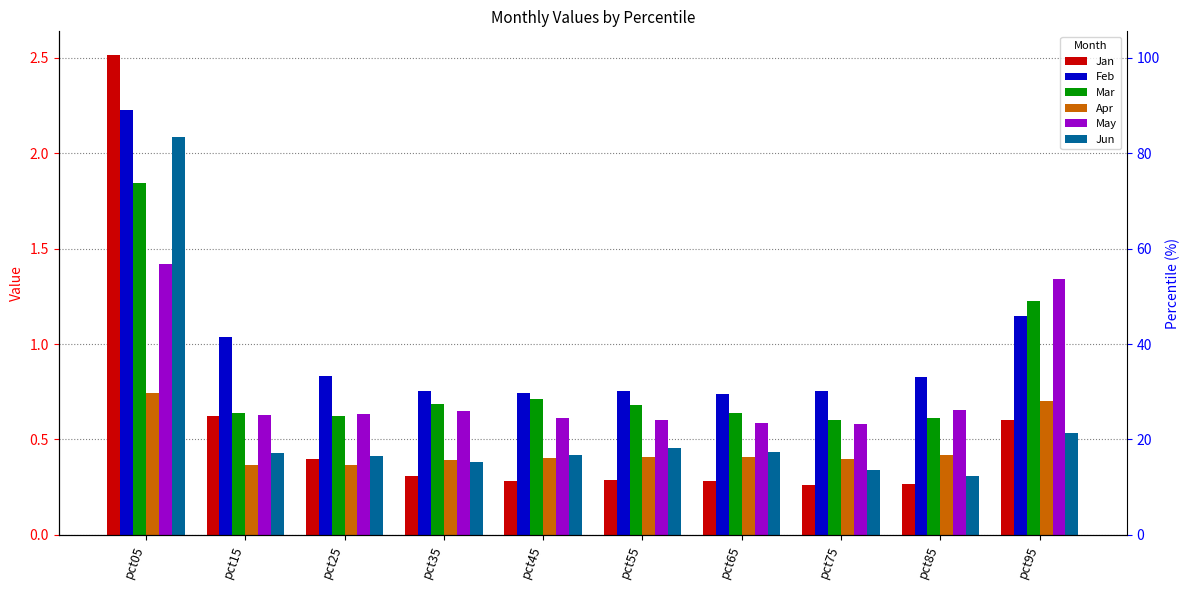

What is the spread (max minus min) of values at pct35?

0.4